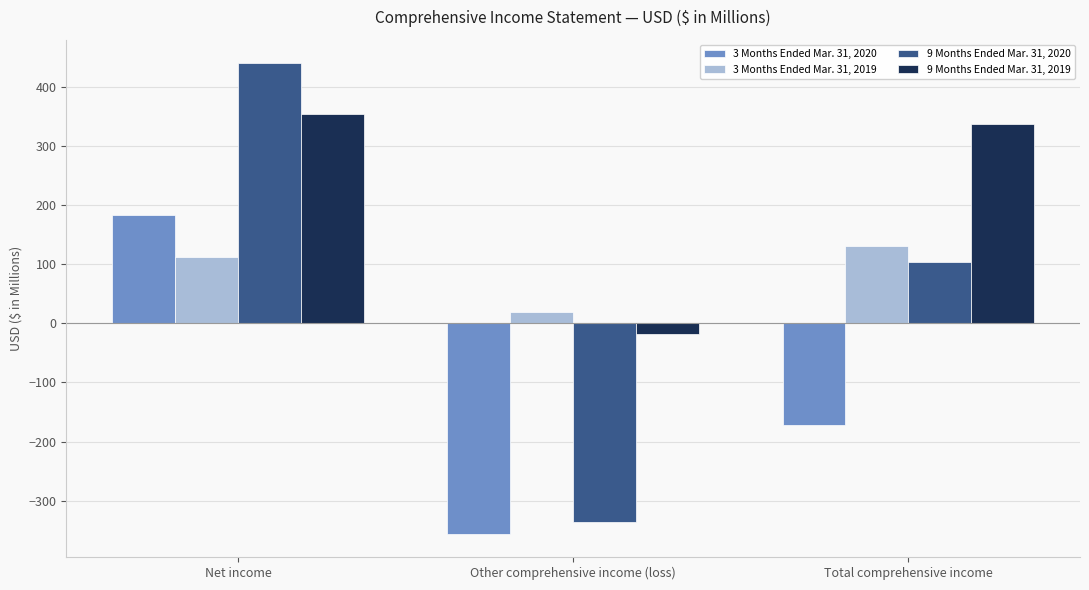

Which series has the largest range (max minus min)?

9 Months Ended Mar. 31, 2020